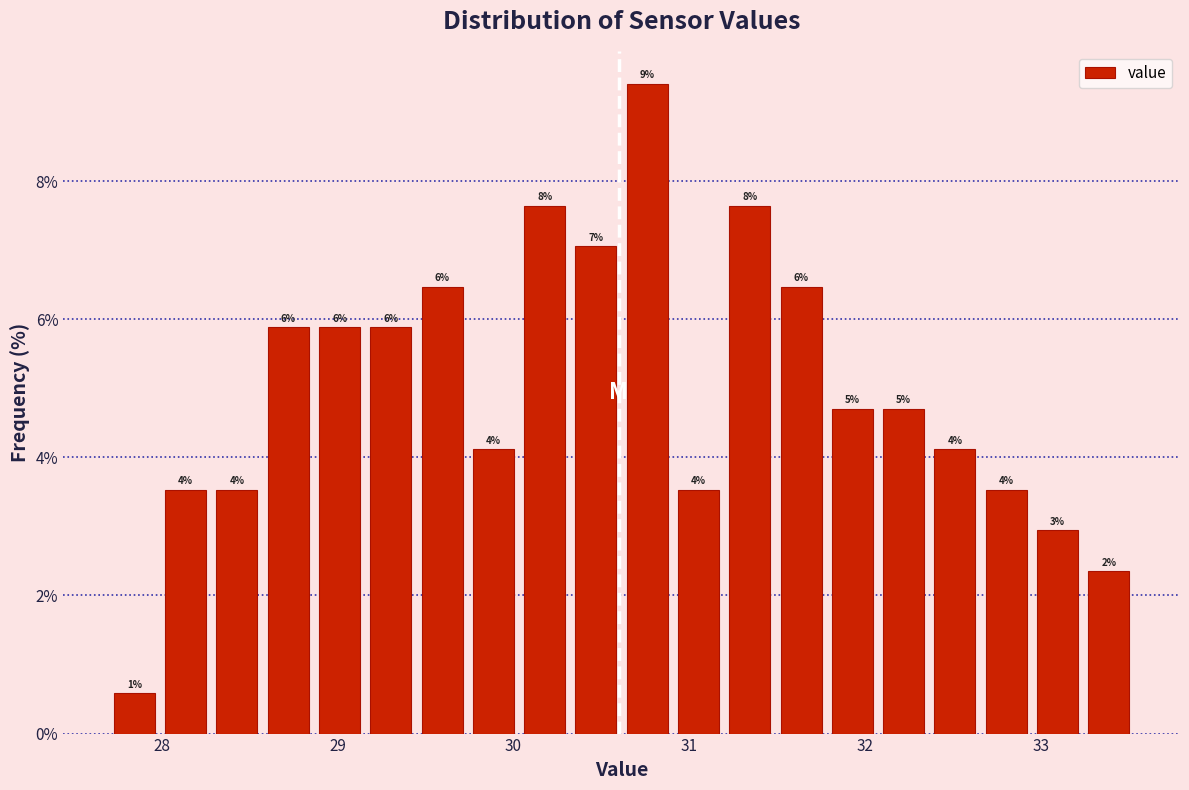

Around what value on the x-axis is the tallest bar? Give the approximate position of its centre, as read against the axis.

30.8